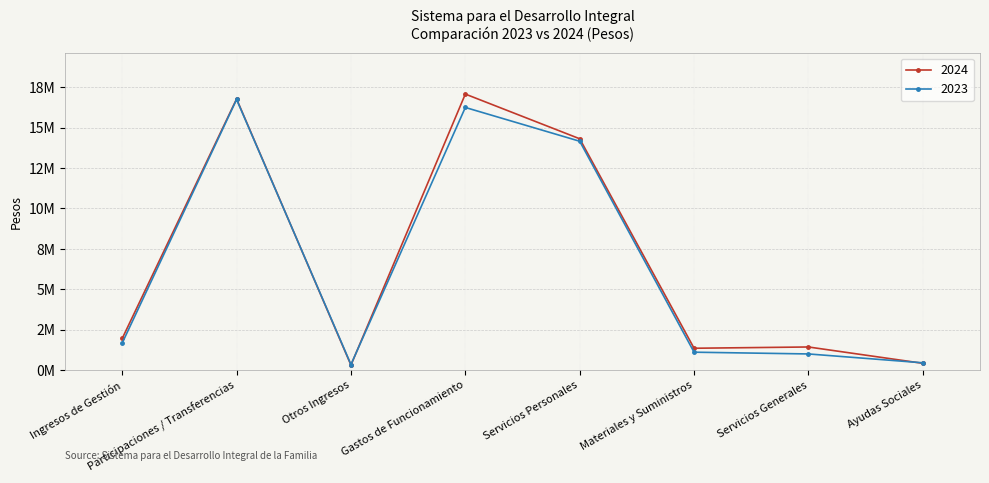

Which series has the largest total across all categories?

2024